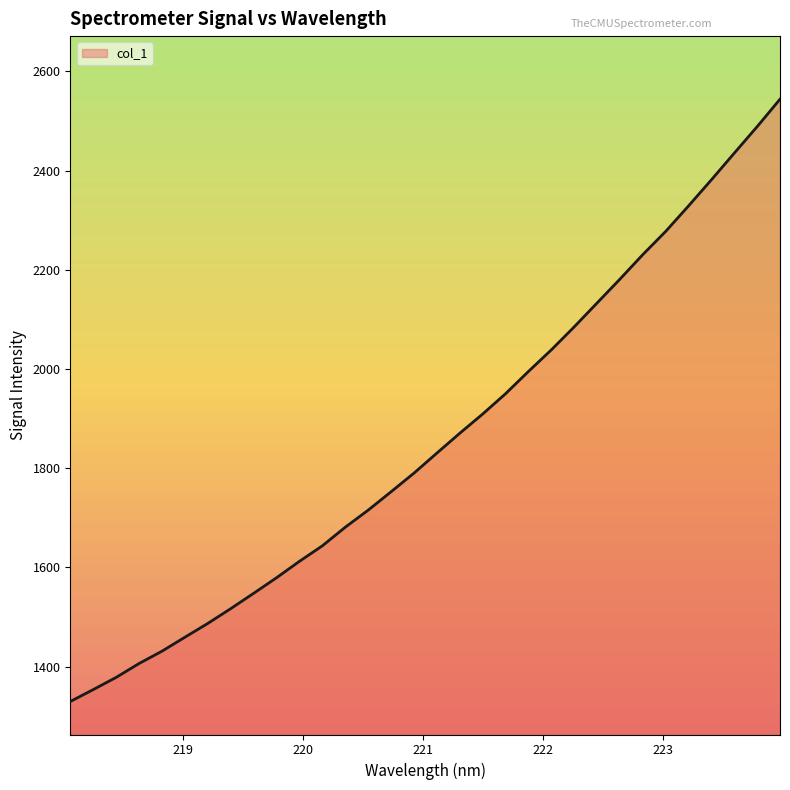

How many lines are shown in the chart?

1